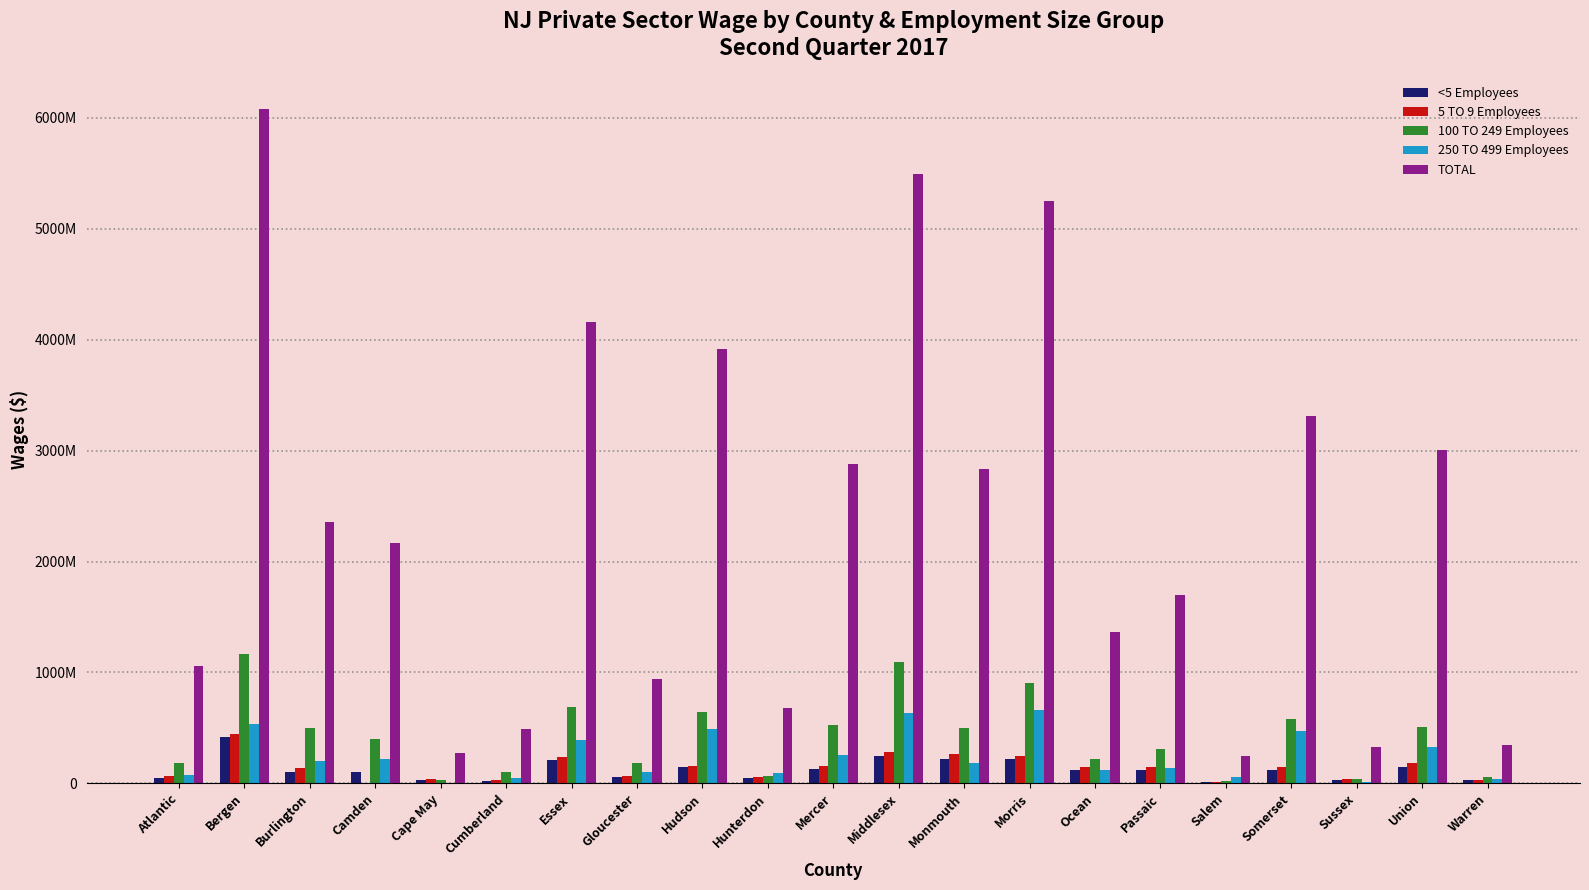

Reading left to right, list all the values displayed in this chart.

<5 Employees: Atlantic=49135728	Bergen=419322581	Burlington=107514068	Camden=106771281	Cape May=30165841	Cumberland=20711355	Essex=209893582	Gloucester=56071988	Hudson=146655724	Hunterdon=48037970	Mercer=127459491	Middlesex=244875487	Monmouth=224294593	Morris=218118145	Ocean=117877816	Passaic=119440343	Salem=8993336	Somerset=120499837	Sussex=34021665	Union=150250395	Warren=28668444
5 TO 9 Employees: Atlantic=65995257	Bergen=448768995	Burlington=139018771	Camden=2144	Cape May=36972523	Cumberland=31913235	Essex=234456883	Gloucester=70506413	Hudson=160462583	Hunterdon=55422390	Mercer=161339628	Middlesex=279059232	Monmouth=263554749	Morris=243436778	Ocean=151668976	Passaic=144295159	Salem=13359759	Somerset=144799072	Sussex=40255010	Union=186074189	Warren=27502543
100 TO 249 Employees: Atlantic=183979227	Bergen=1170862079	Burlington=501177017	Camden=403322494	Cape May=27348976	Cumberland=100318071	Essex=690667972	Gloucester=182784903	Hudson=647541271	Hunterdon=66840704	Mercer=524840566	Middlesex=1094261024	Monmouth=502489368	Morris=907797790	Ocean=217829345	Passaic=310421632	Salem=25459288	Somerset=578019102	Sussex=38947882	Union=511523541	Warren=61508580
250 TO 499 Employees: Atlantic=76440016	Bergen=534275173	Burlington=204079252	Camden=218846467	Cape May=7292294	Cumberland=49606006	Essex=393852731	Gloucester=106403730	Hudson=491471243	Hunterdon=91735579	Mercer=255230663	Middlesex=634501871	Monmouth=184820005	Morris=664813546	Ocean=116899996	Passaic=138775793	Salem=55492306	Somerset=468143457	Sussex=11907977	Union=327769223	Warren=37638780
TOTAL: Atlantic=1056029141	Bergen=6076752249	Burlington=2358813486	Camden=2167246488	Cape May=272871432	Cumberland=491479858	Essex=4161860970	Gloucester=940736259	Hudson=3915811644	Hunterdon=676939498	Mercer=2877801026	Middlesex=5489638818	Monmouth=2837122834	Morris=5245738187	Ocean=1366090460	Passaic=1697077867	Salem=248016436	Somerset=3308259273	Sussex=325888085	Union=3003459858	Warren=348272111